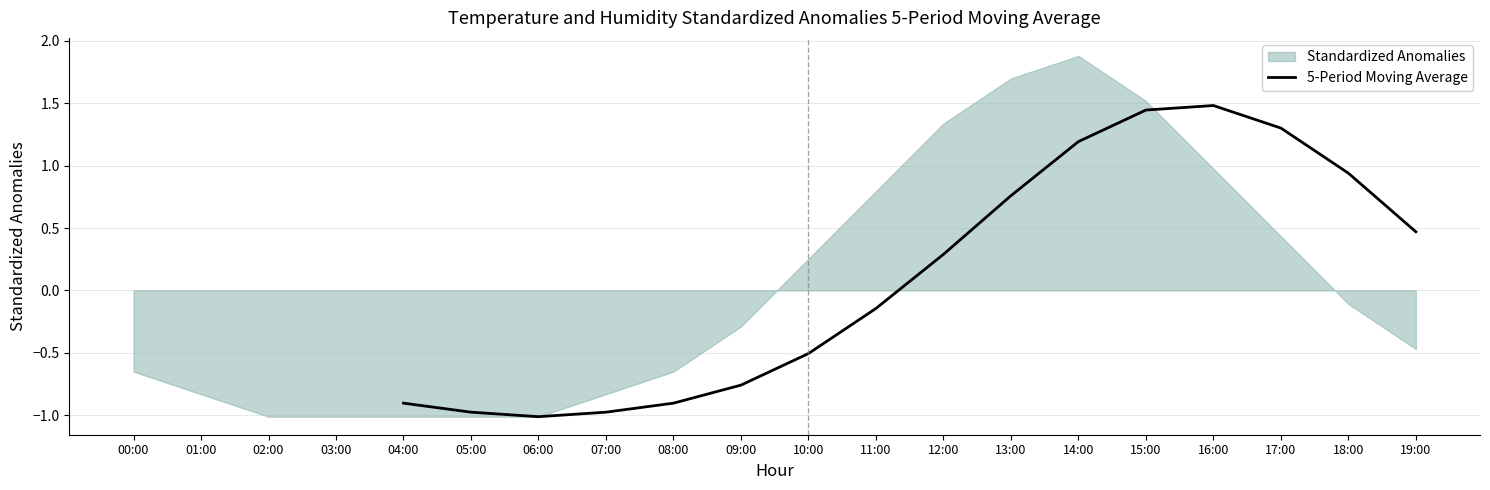

True or false: 5-Period Moving Average has a value of 0.5 at 12:00.

False